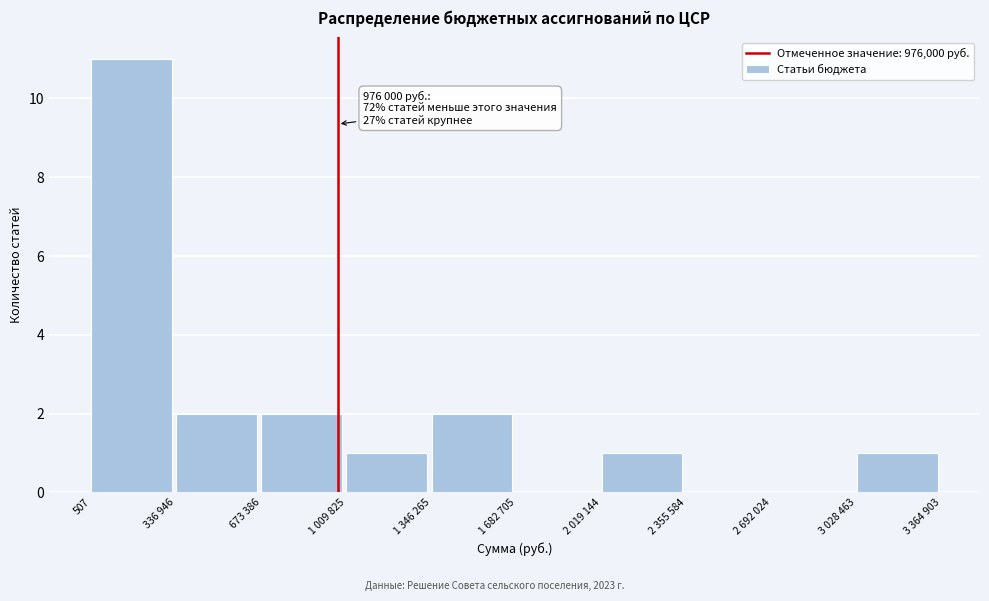

Reading left to right, extract all data points from this chart.

507=11	336 946=2	673 386=2	1 009 825=1	1 346 265=2	1 682 705=0	2 019 144=1	2 355 584=0	2 692 024=0	3 028 463=1